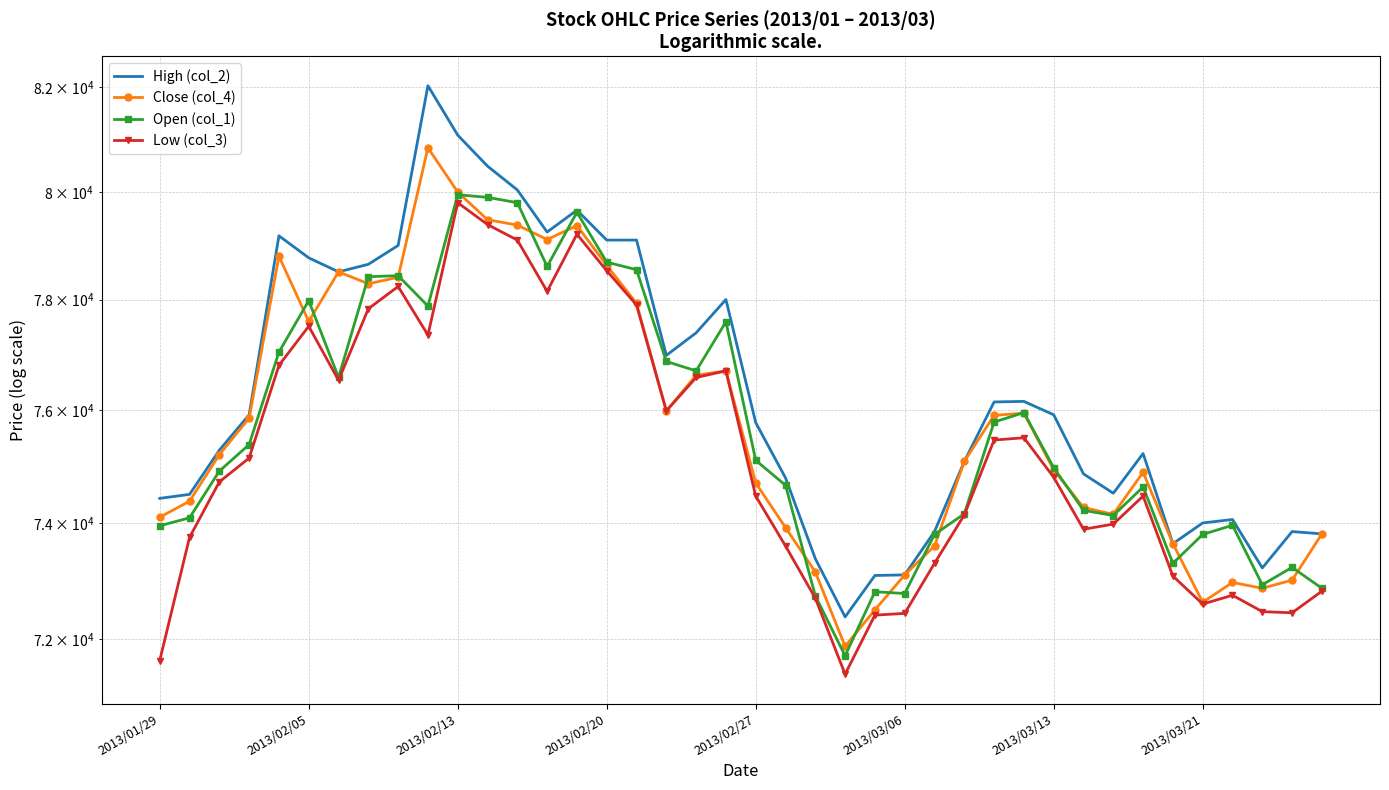

What is the sum of all Close (col_4) values?

3032120